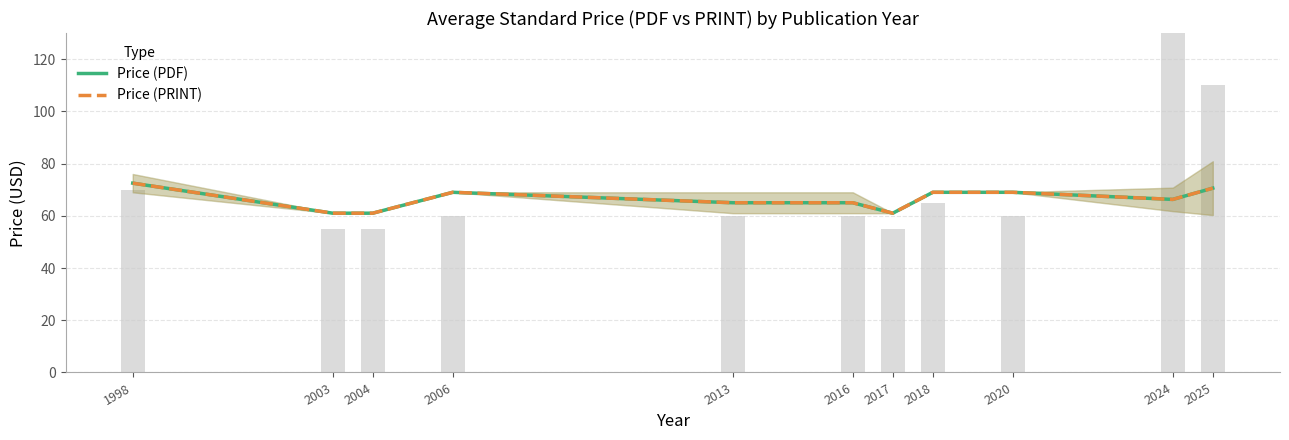

Reading right to left, extract all data points from this chart.

Price (PDF): 70.6	66.3	69.0	69.0	61.0	65.0	65.0	69.0	61.0	61.0	72.5
Price (PRINT): 70.6	66.3	69.0	69.0	61.0	65.0	65.0	69.0	61.0	61.0	72.5